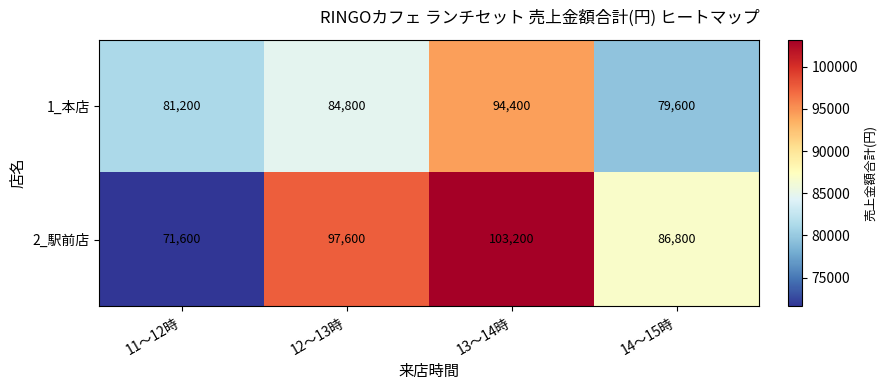

What is the difference between the maximum and second lowest values in the 1_本店 series?

13200